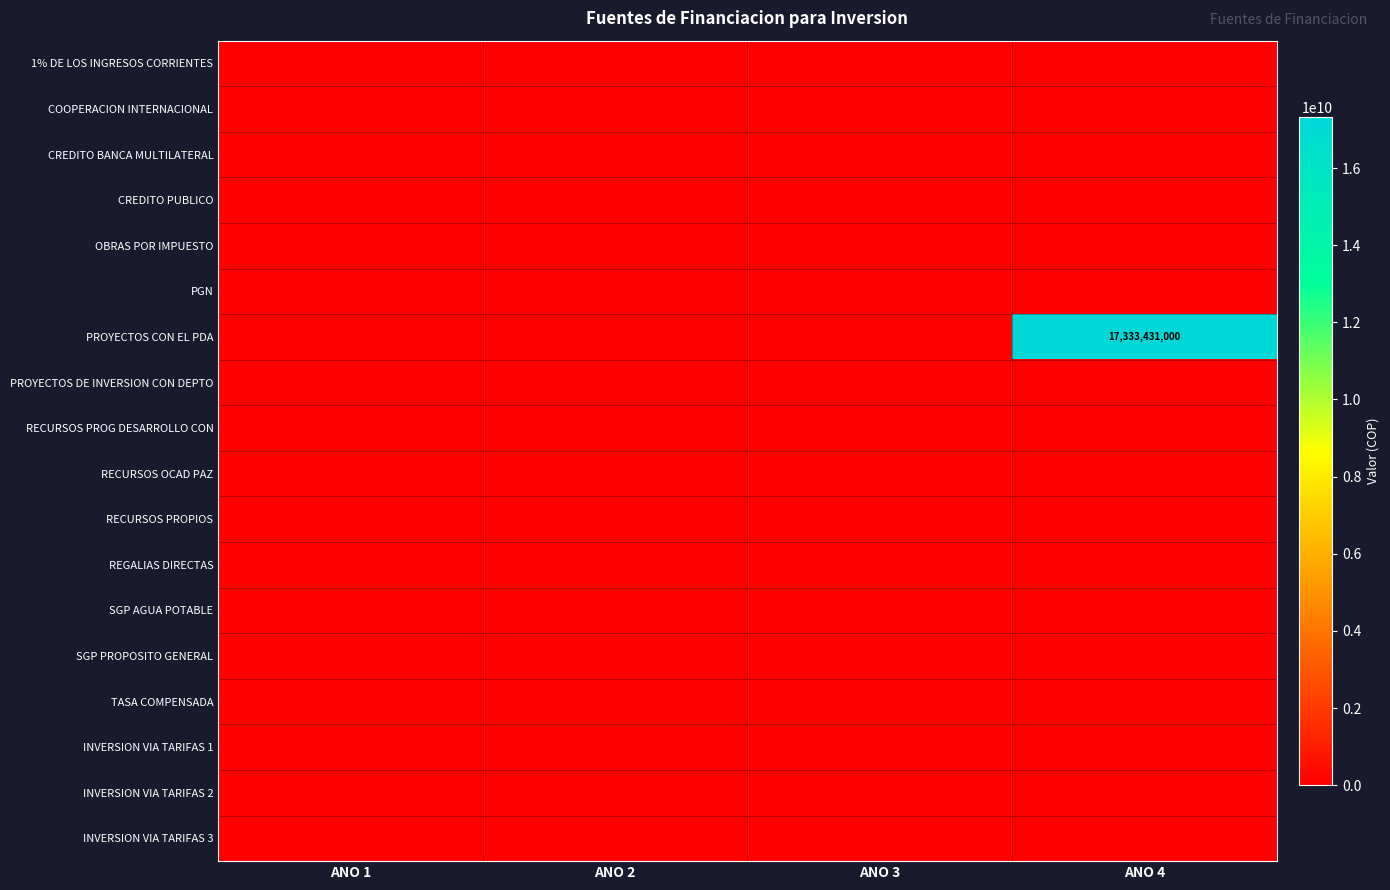

Which series has the largest total across all categories?

PROYECTOS CON EL PDA